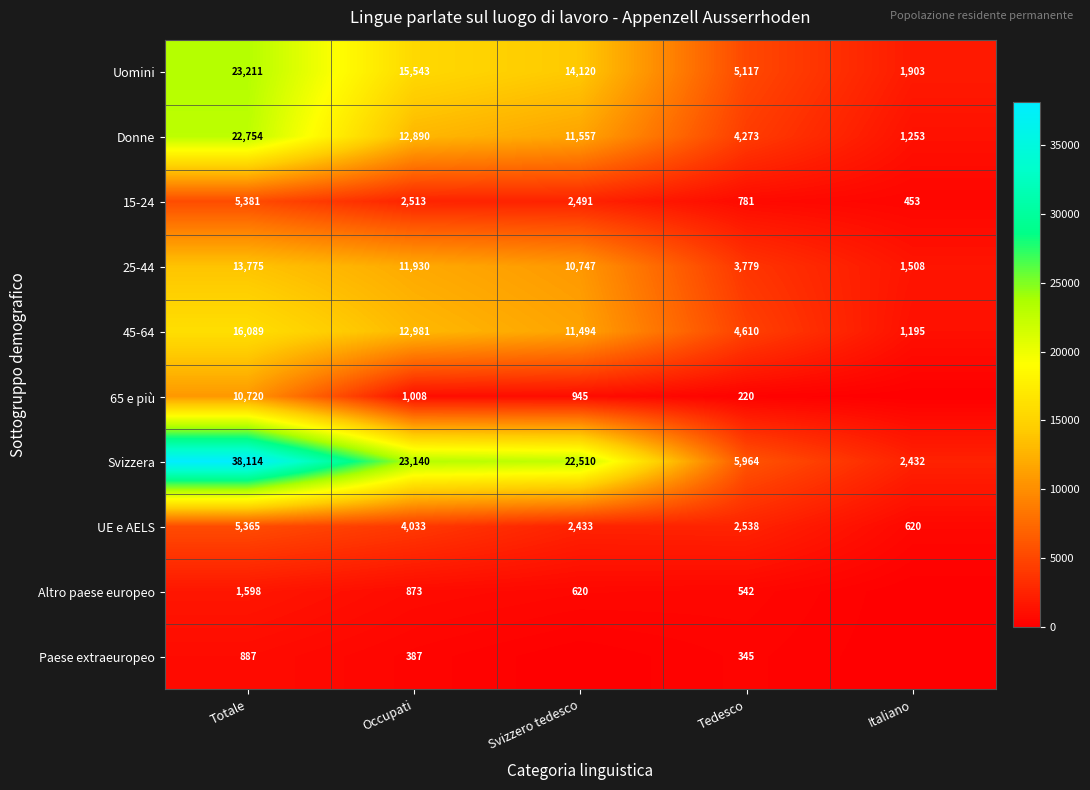

What is the lowest value of the 15-24 series?

453